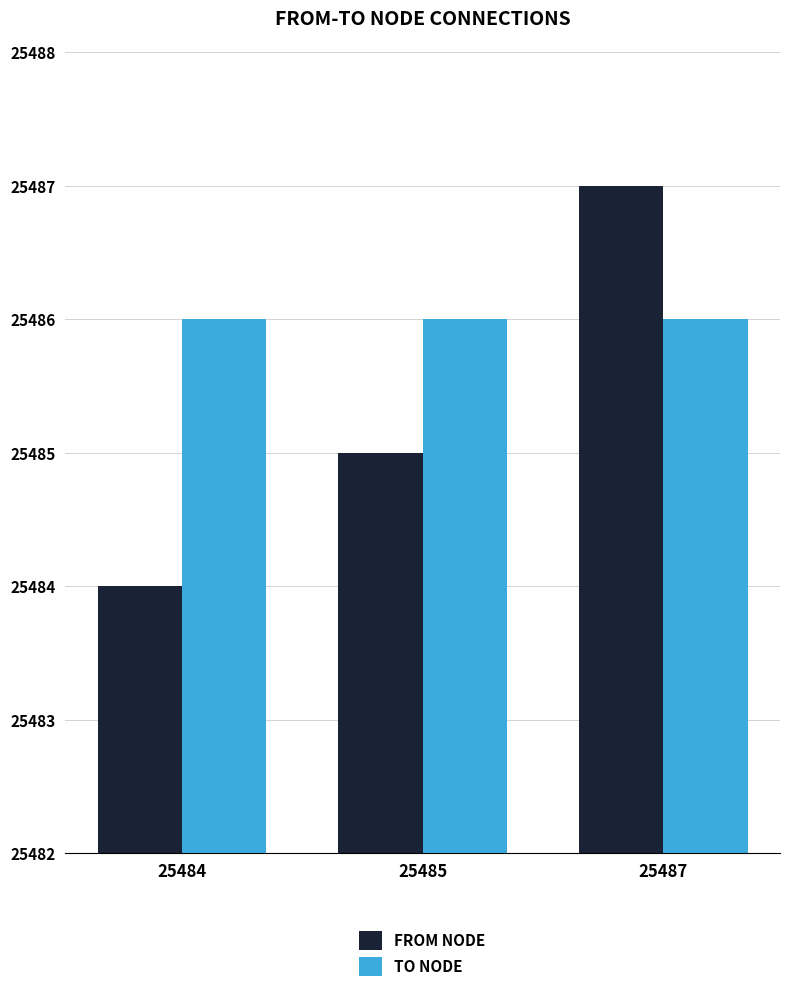

At which category is the sum across all series the highest?

25487